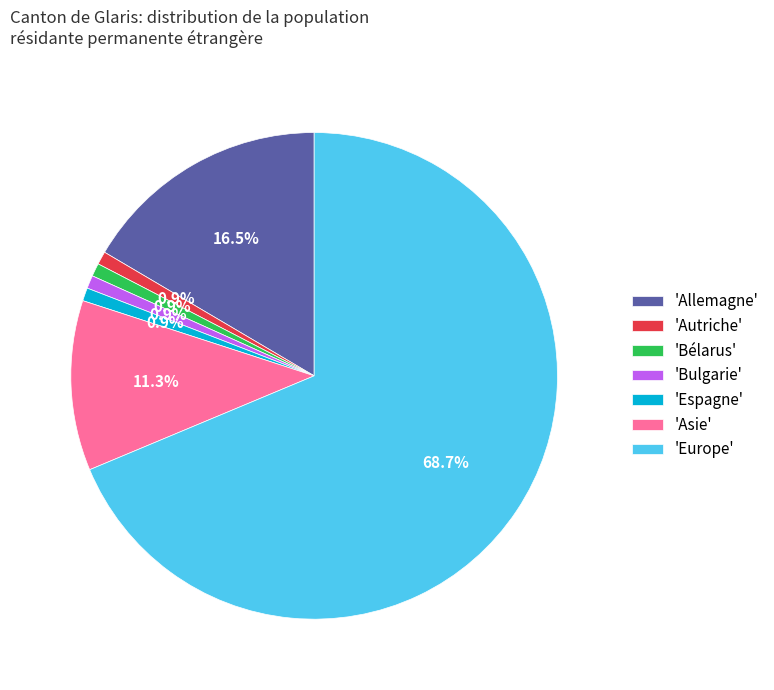

Is 'Europe' the majority of the pie?

Yes